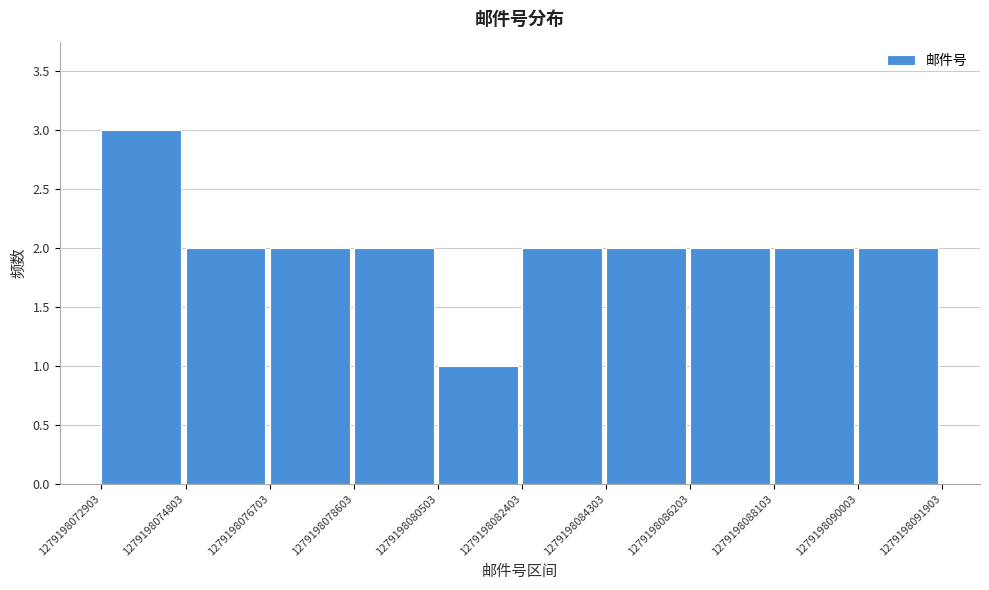

Reading left to right, transcribe this chart: for each bar, give the range it covers on the x-axis and its height. The values are not printed on the chart, so give them approximately, as read against the axis.

1279198072903 to 1279198074803: 3
1279198074803 to 1279198076703: 2
1279198076703 to 1279198078603: 2
1279198078603 to 1279198080503: 2
1279198080503 to 1279198082403: 1
1279198082403 to 1279198084303: 2
1279198084303 to 1279198086203: 2
1279198086203 to 1279198088103: 2
1279198088103 to 1279198090003: 2
1279198090003 to 1279198091903: 2